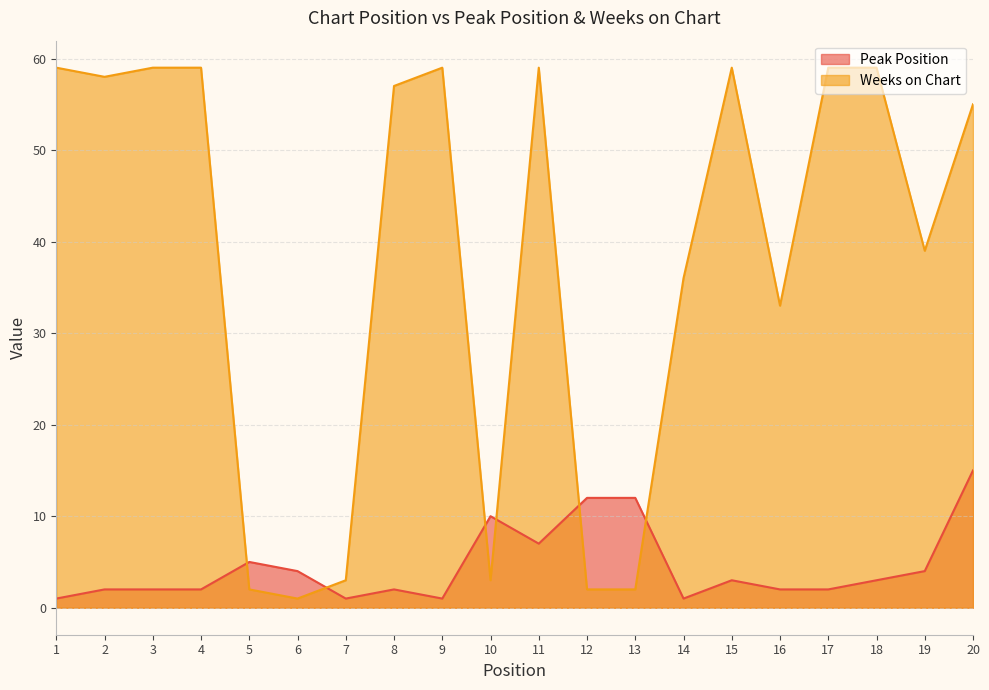

The Weeks on Chart series shows 59 at 11. True or false?

True